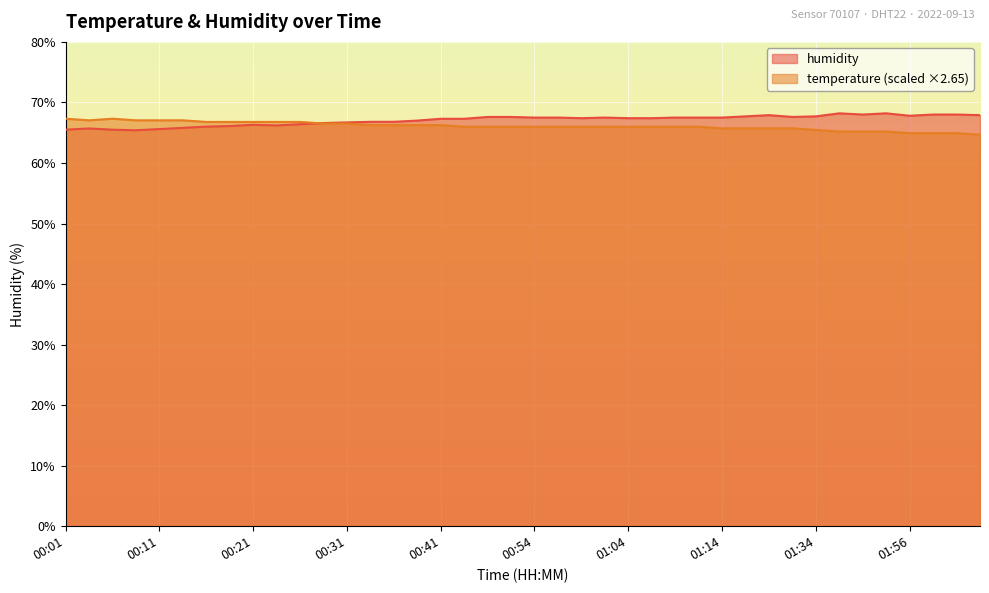

How many interior local peaks does the humidity series have?

6